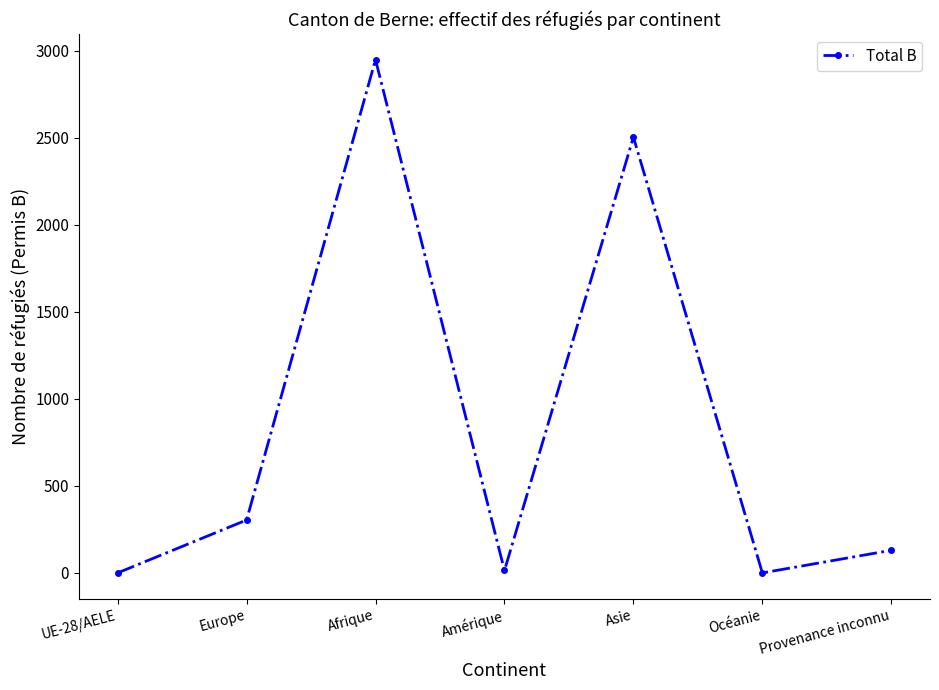

Where is the first local minimum?

Amérique